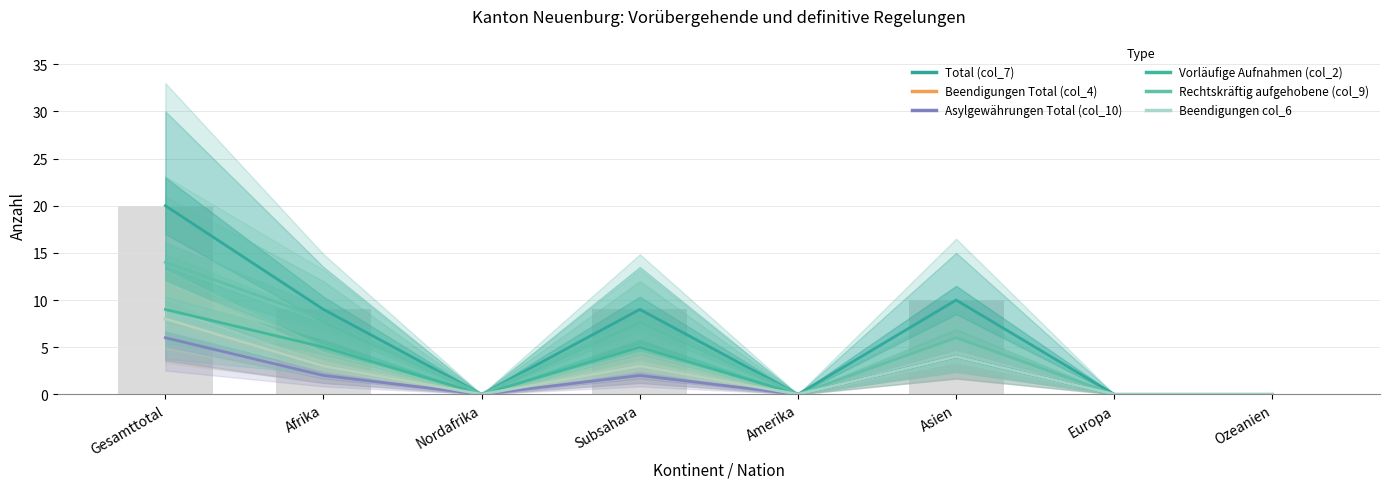

What is the difference between the Rechtskräftig aufgehobene (col_9) values at Afrika and Nordafrika?

8